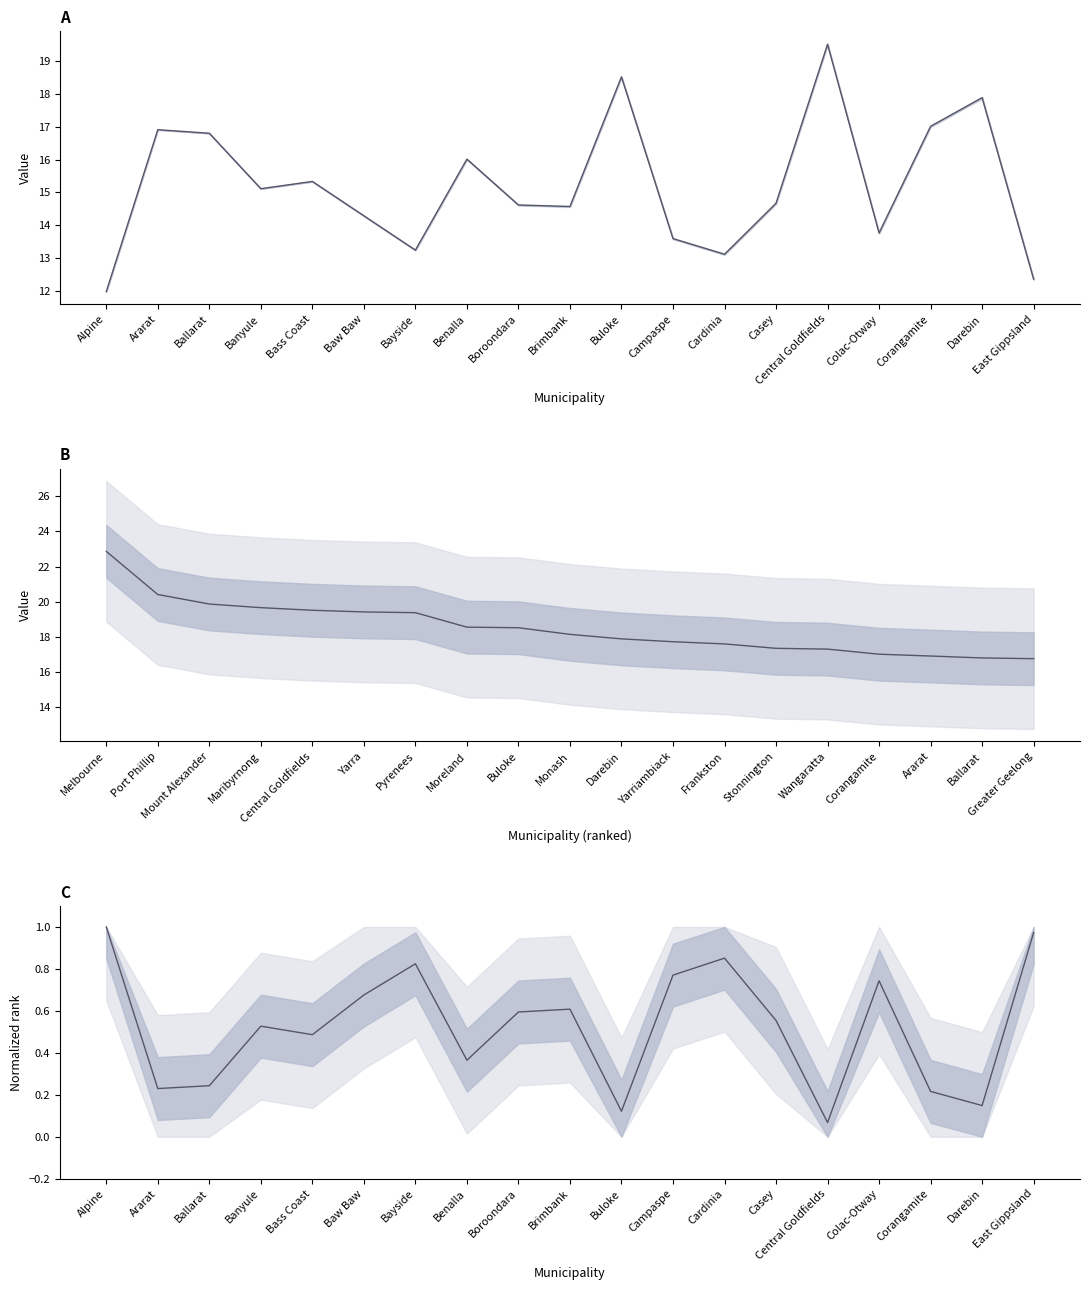

Does the chart display data point markers on the line(s)?

No